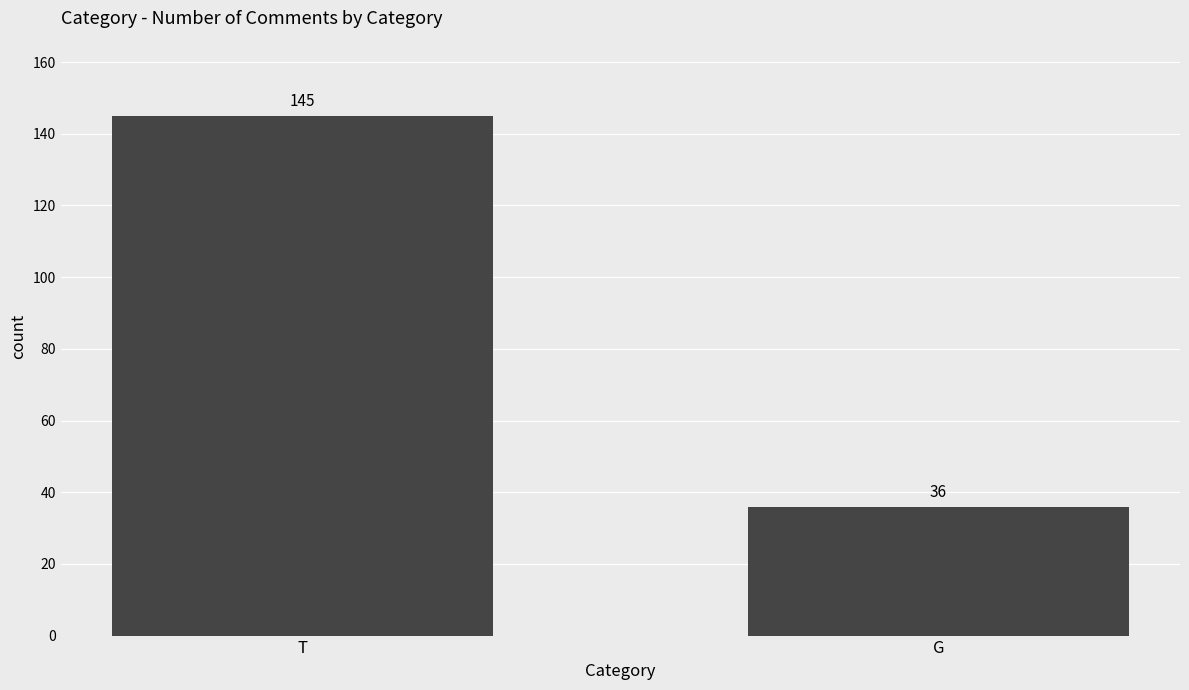

The chart shows a value of 36 at G. True or false?

True